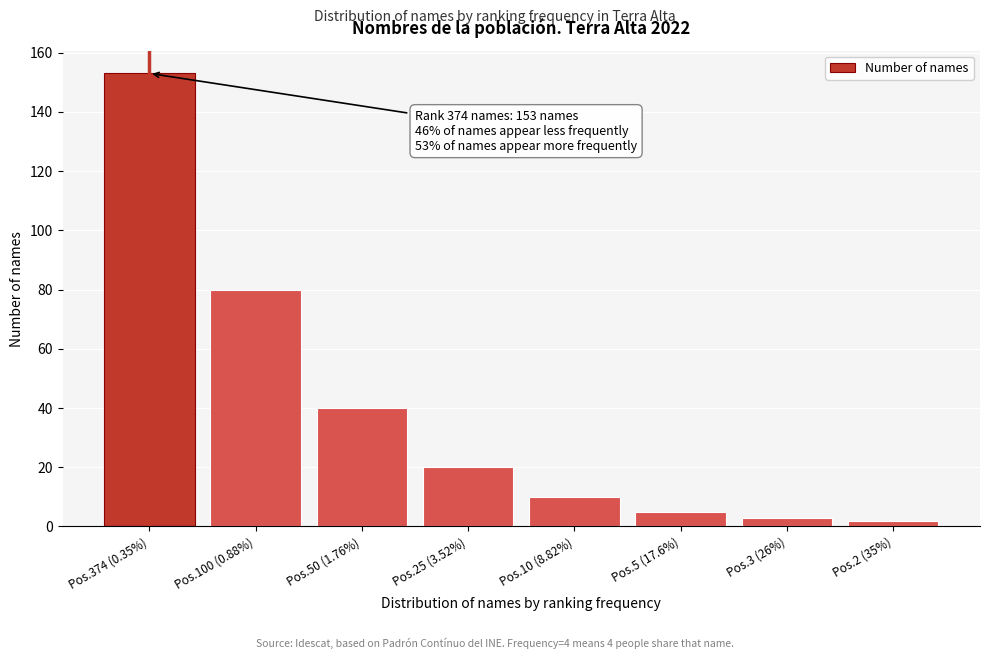

Reading left to right, transcribe all the data shown in this chart.

Pos.374 (0.35%)=153	Pos.100 (0.88%)=80	Pos.50 (1.76%)=40	Pos.25 (3.52%)=20	Pos.10 (8.82%)=10	Pos.5 (17.6%)=5	Pos.3 (26%)=3	Pos.2 (35%)=2